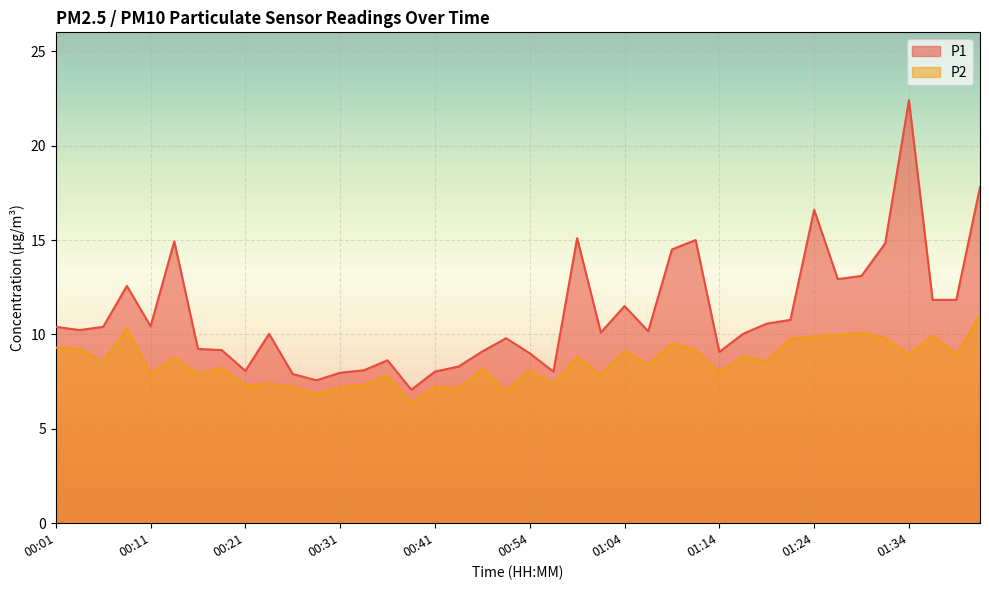

True or false: P1 and P2 intersect in this chart.

False